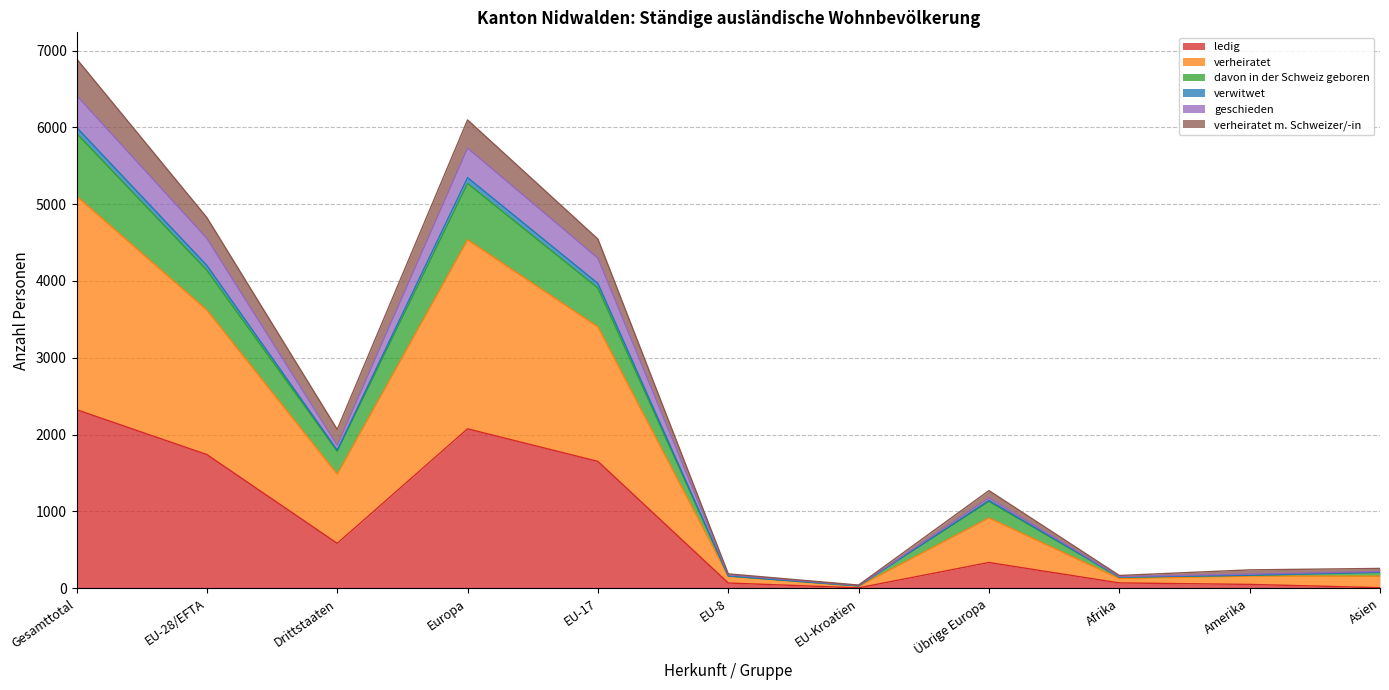

At which label does ledig reach its peak?

Gesamttotal